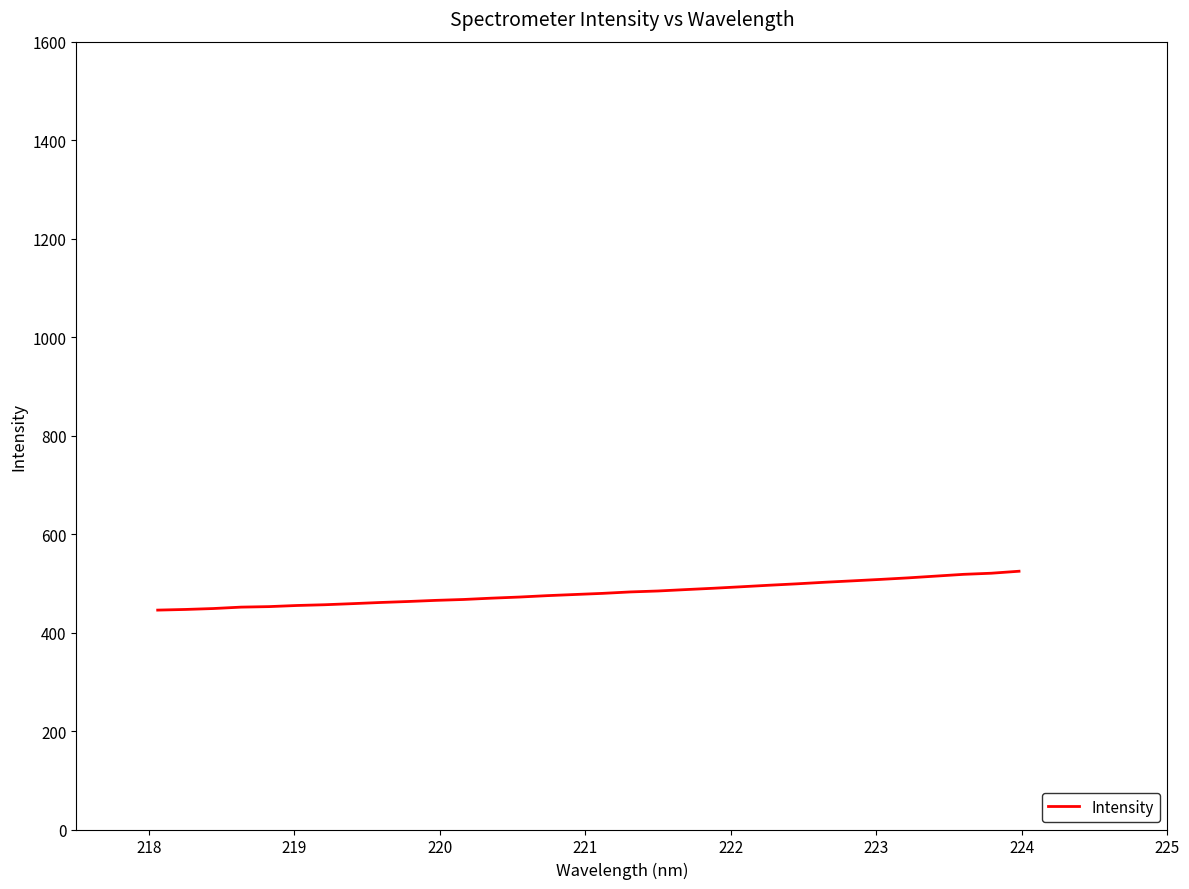

What is the greatest value displayed?

524.5